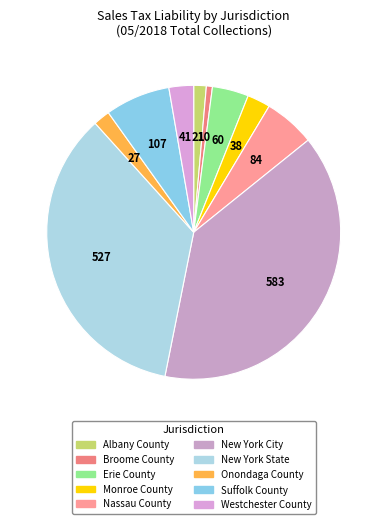

Rank the categories by value from highest to lowest.

New York City, New York State, Suffolk County, Nassau County, Erie County, Westchester County, Monroe County, Onondaga County, Albany County, Broome County